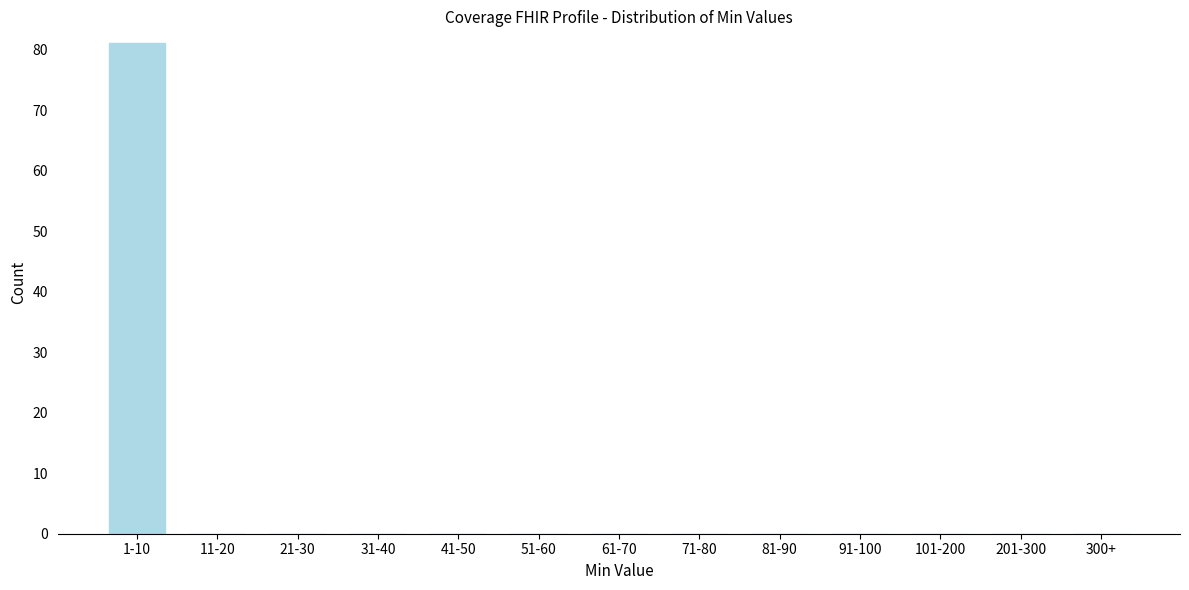

Reading left to right, what are all the values shown in this chart?

1-10=81	11-20=0	21-30=0	31-40=0	41-50=0	51-60=0	61-70=0	71-80=0	81-90=0	91-100=0	101-200=0	201-300=0	300+=0